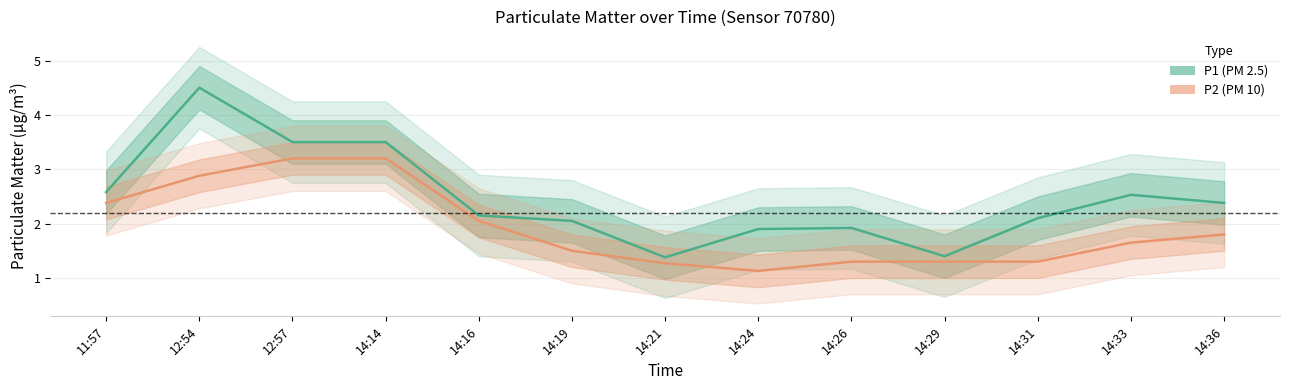

List the series in order of their peak value, lowest first.

P2, P1